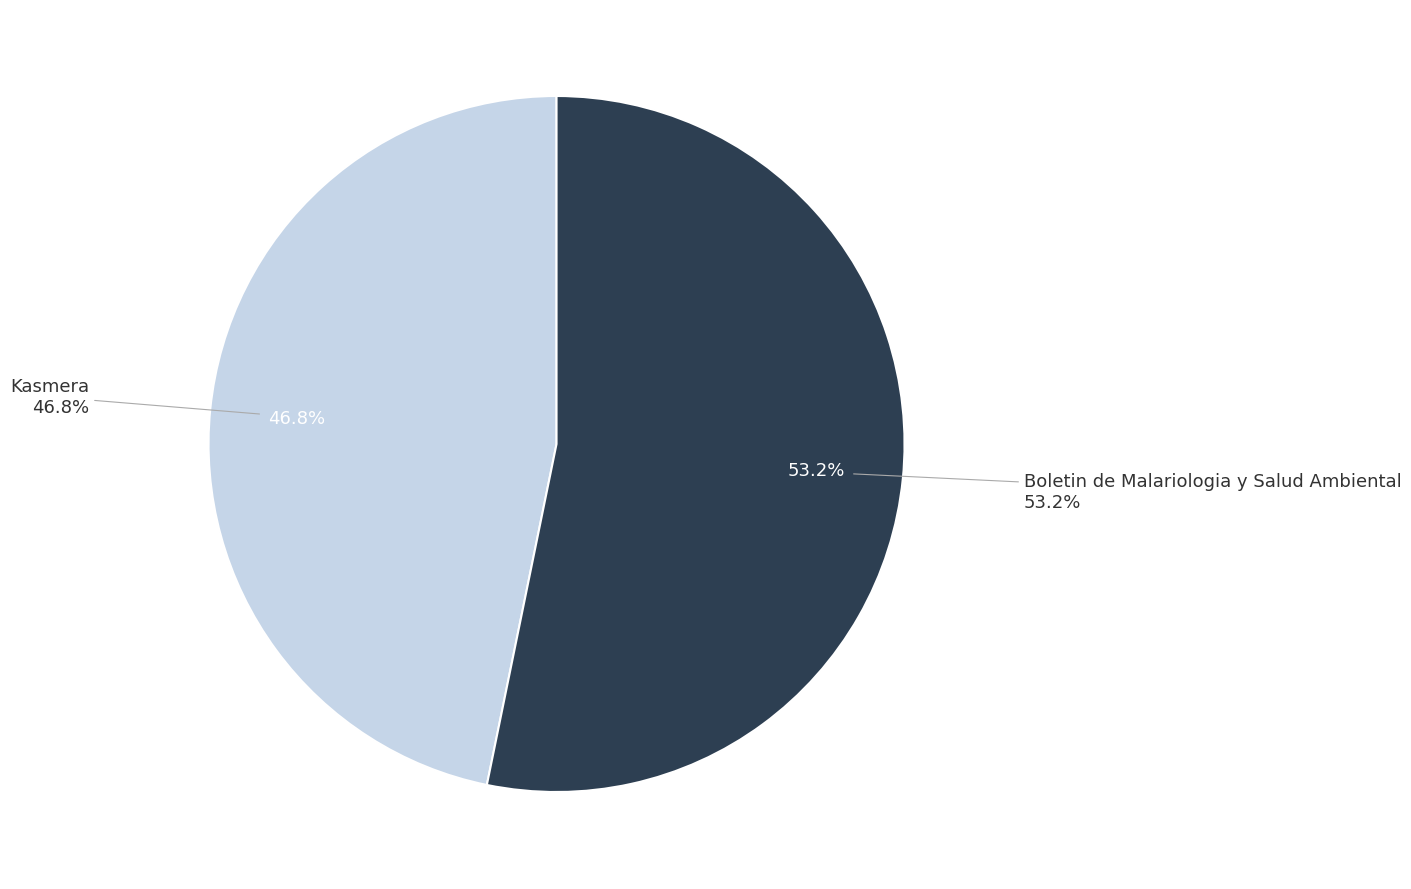

To the nearest percent, what portion does Boletin de Malariologia y Salud Ambiental represent?

53%